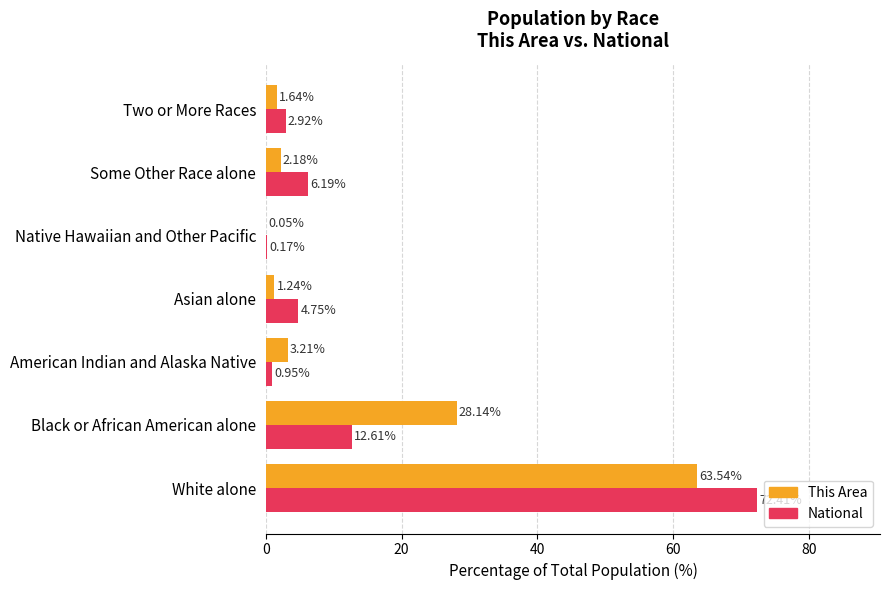

What is the sum of the National values at Some Other Race alone and White alone?

78.6